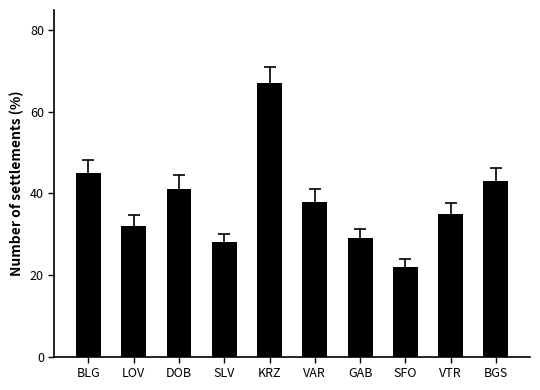

Reading left to right, list all the values displayed in this chart.

BLG=45	LOV=32	DOB=41	SLV=28	KRZ=67	VAR=38	GAB=29	SFO=22	VTR=35	BGS=43